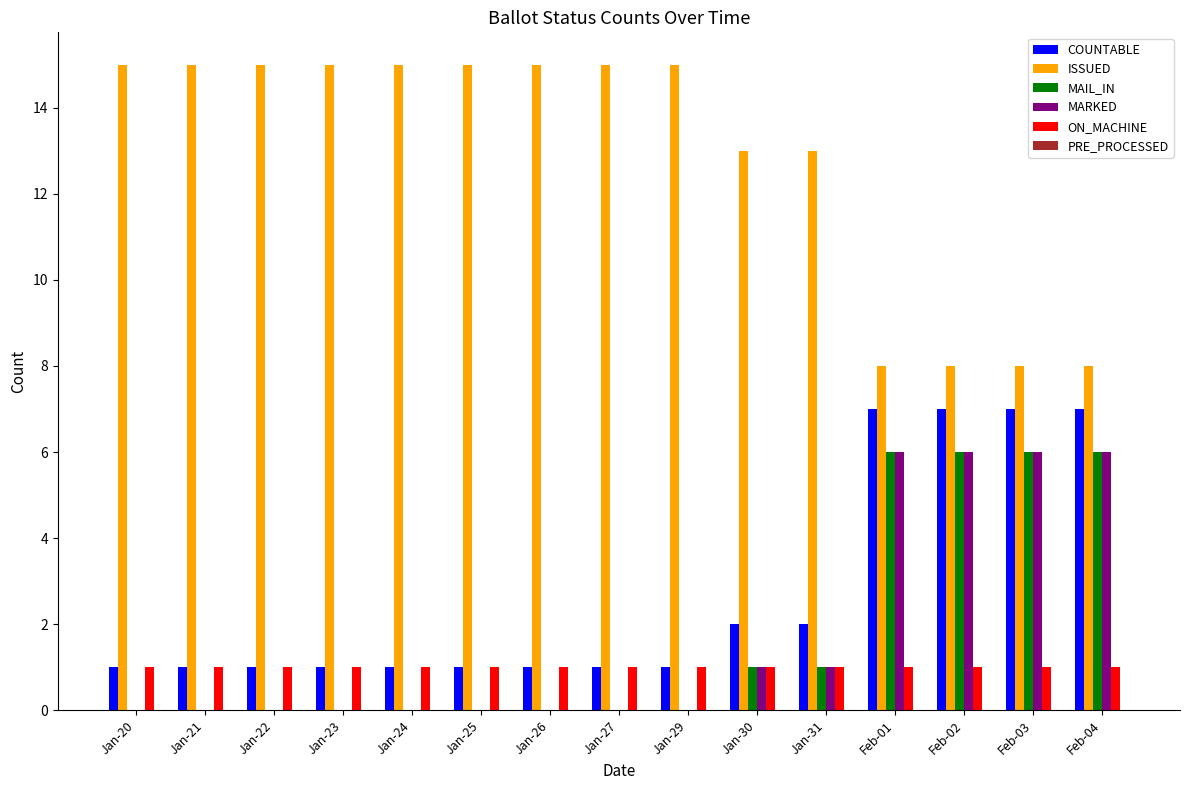

Count the number of categories in the chart.

15